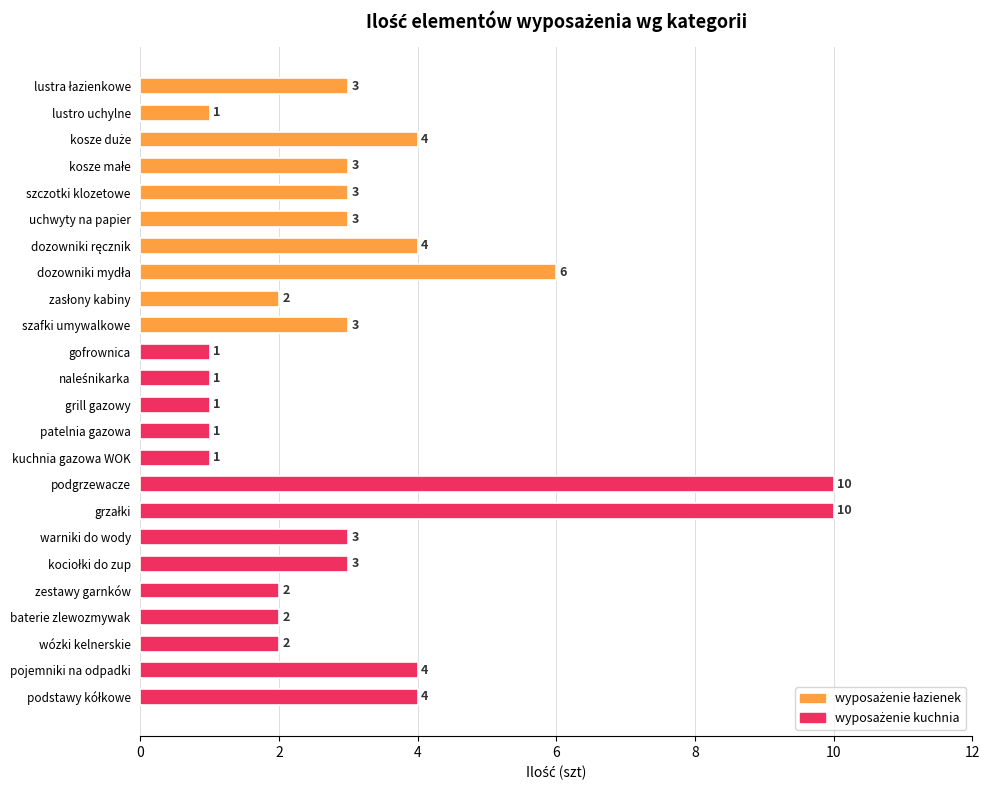

Does the chart contain stacked bars?

No